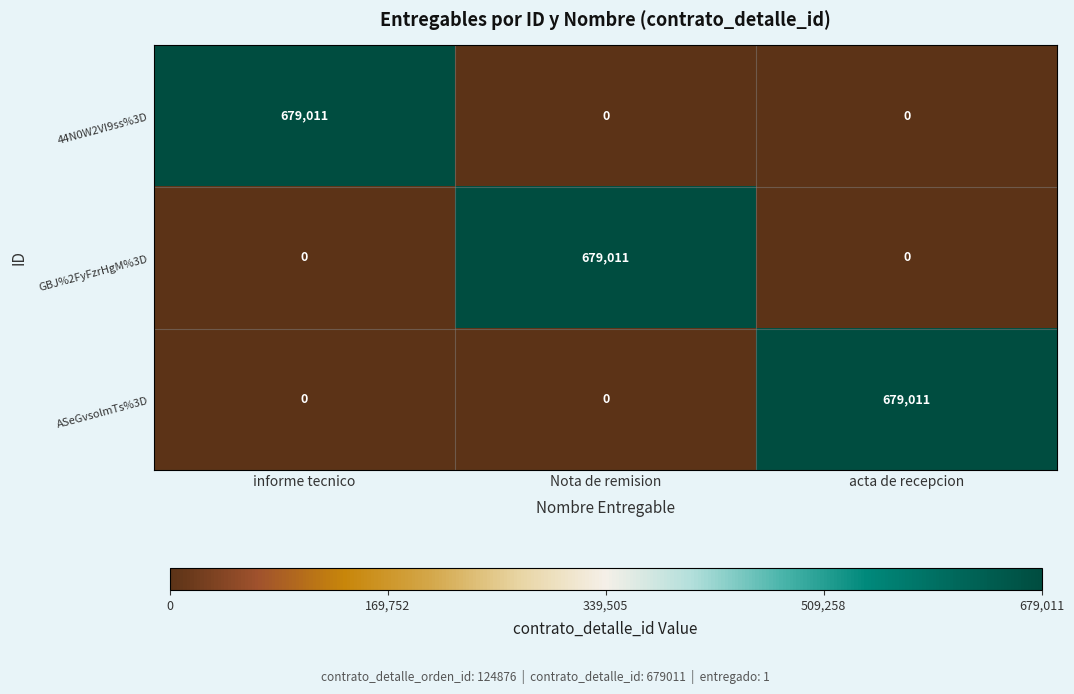

How many series are shown in this chart?

3